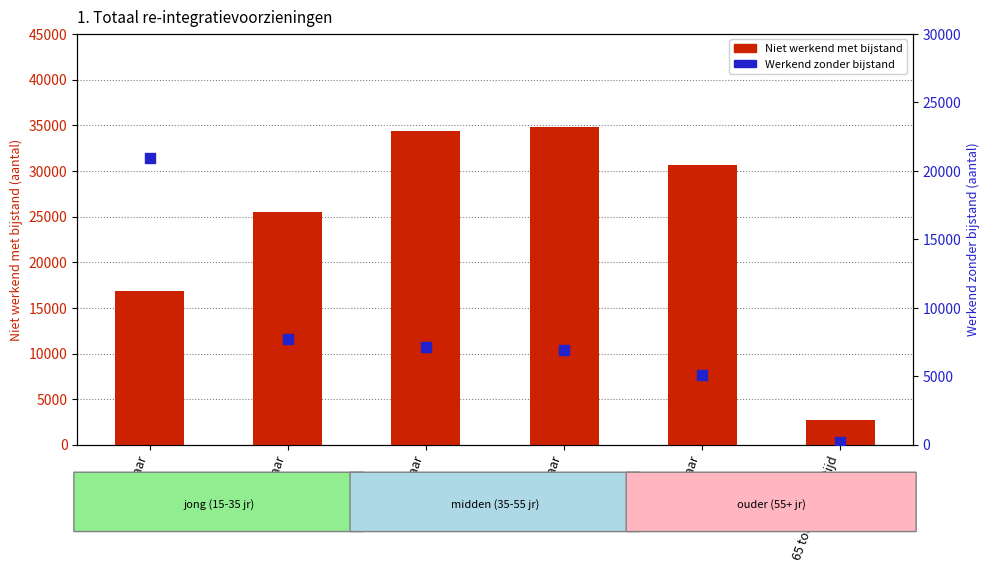

Which series has the widest spread of Y values?

Niet werkend met bijstand